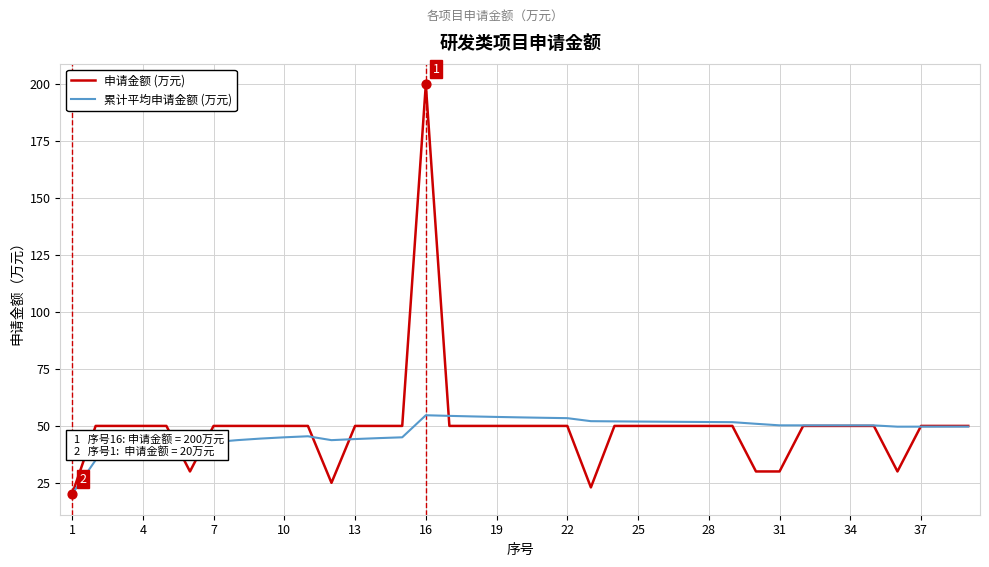

Rank the series by their maximum value, from highest to lowest.

申请金额 (万元), 累计平均申请金额 (万元)